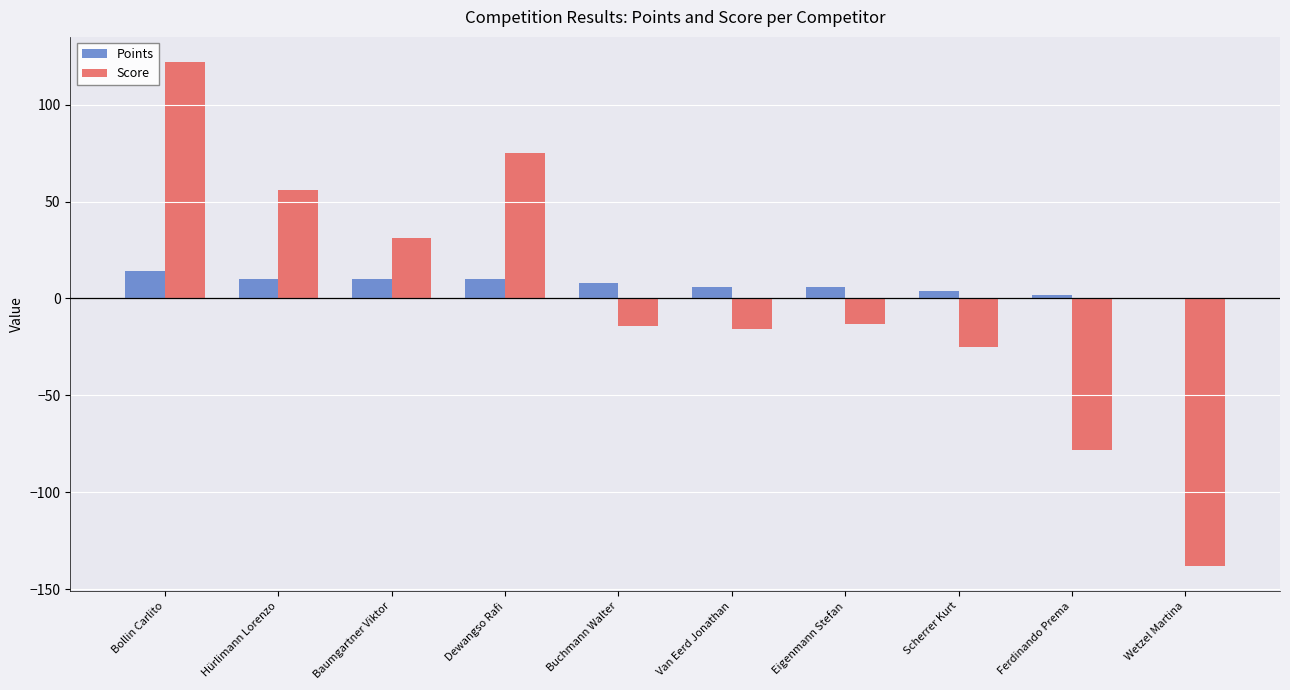

What is the maximum value for Score?

122